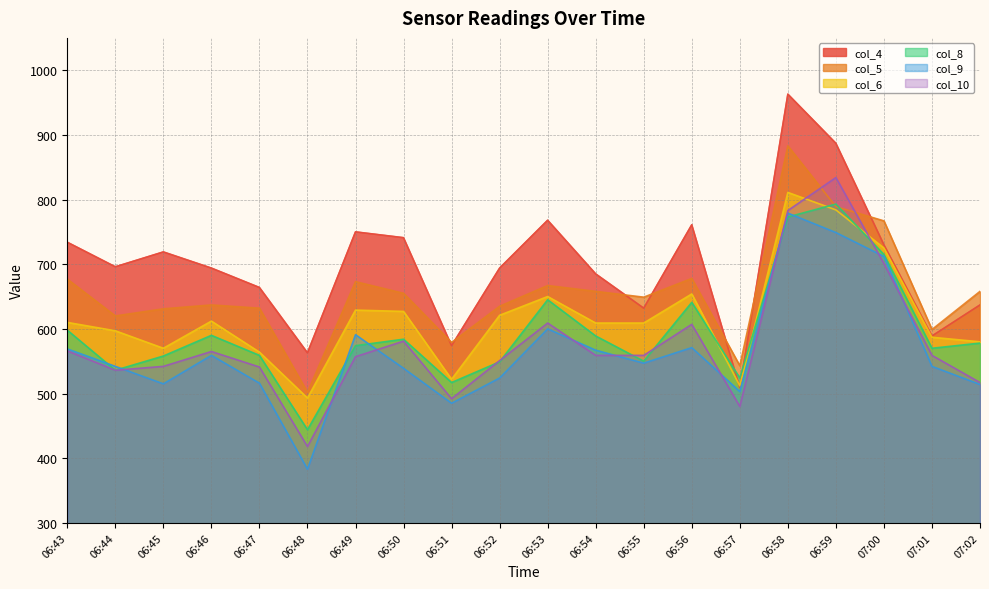

Which series ends up on top after the final intersection of col_10 and col_9?

col_10